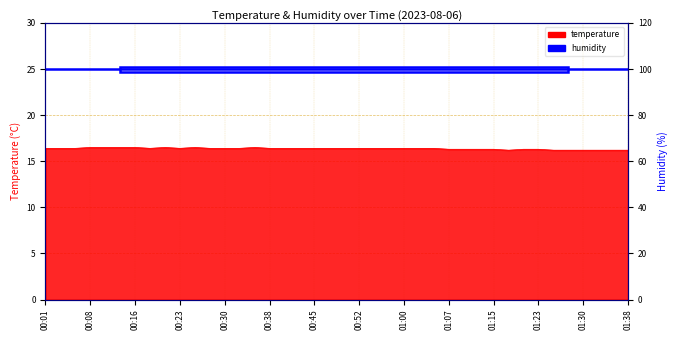

The value at 00:11 is 11.0. True or false?

False